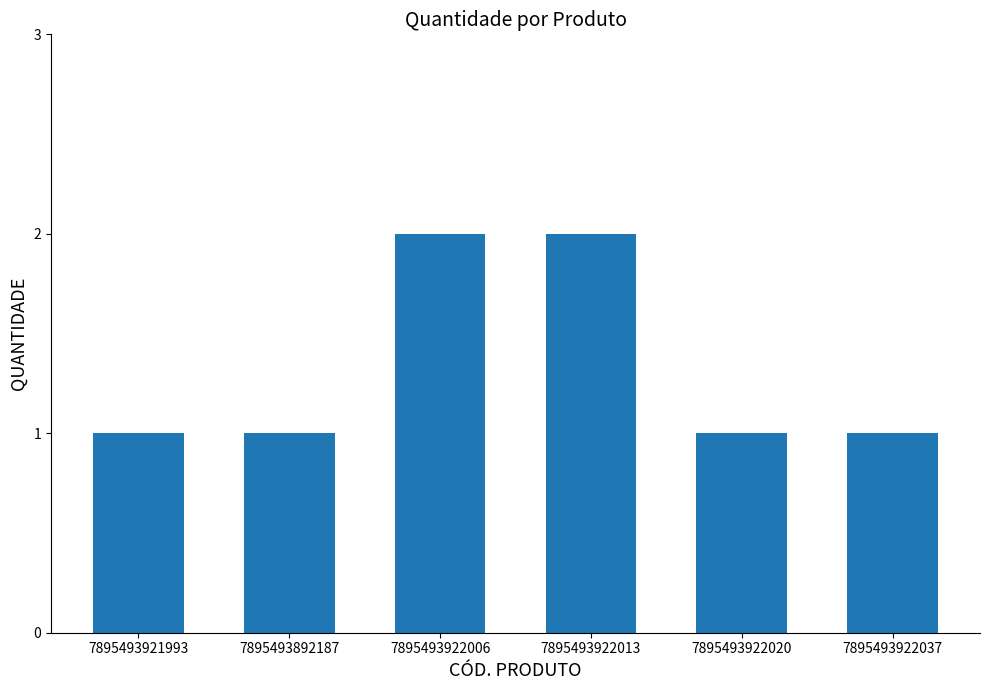

What is the approximate value at 7895493922020?

1